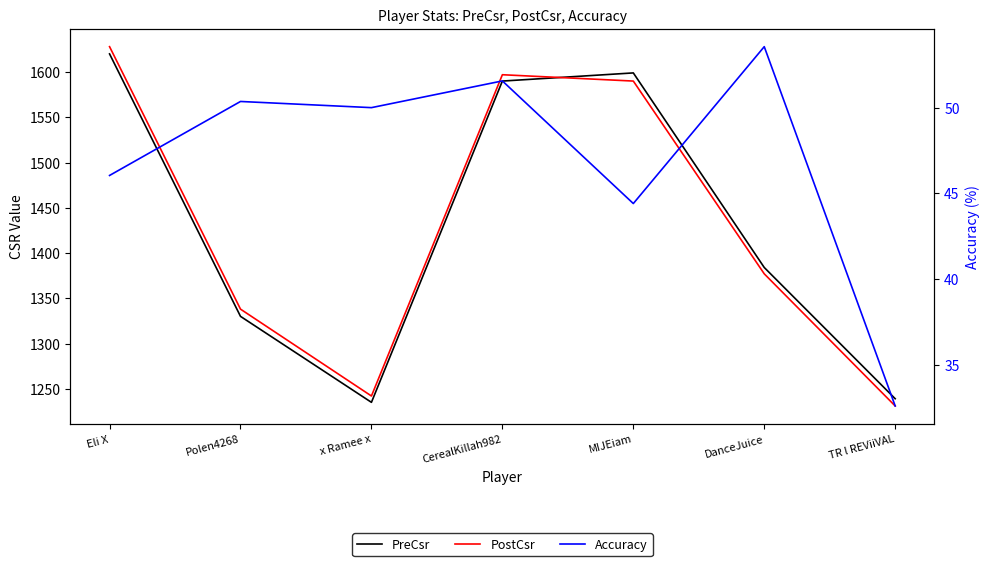

What is the value of the PostCsr point at the 7th from the left?

1231.0